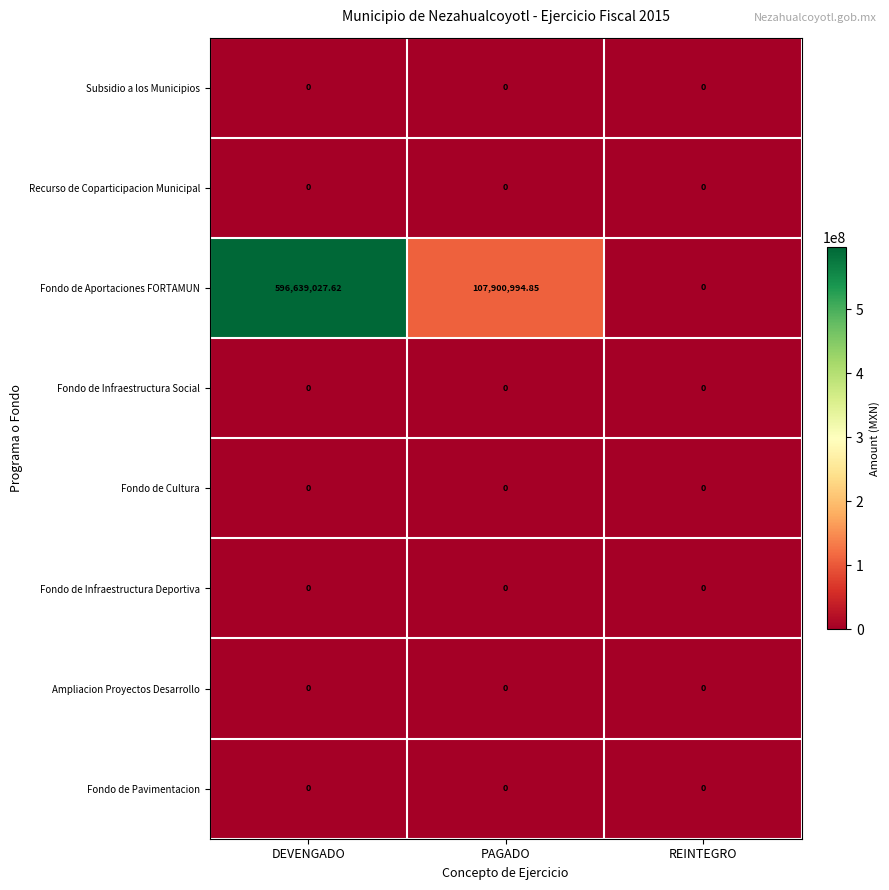

Which series has the widest spread of values?

Fondo de Aportaciones FORTAMUN